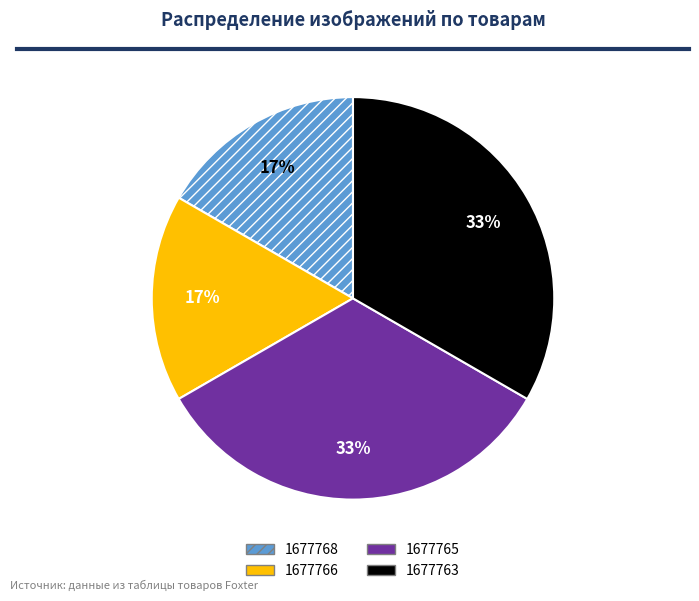

The 1677766 slice represents 4% of the pie. True or false?

False